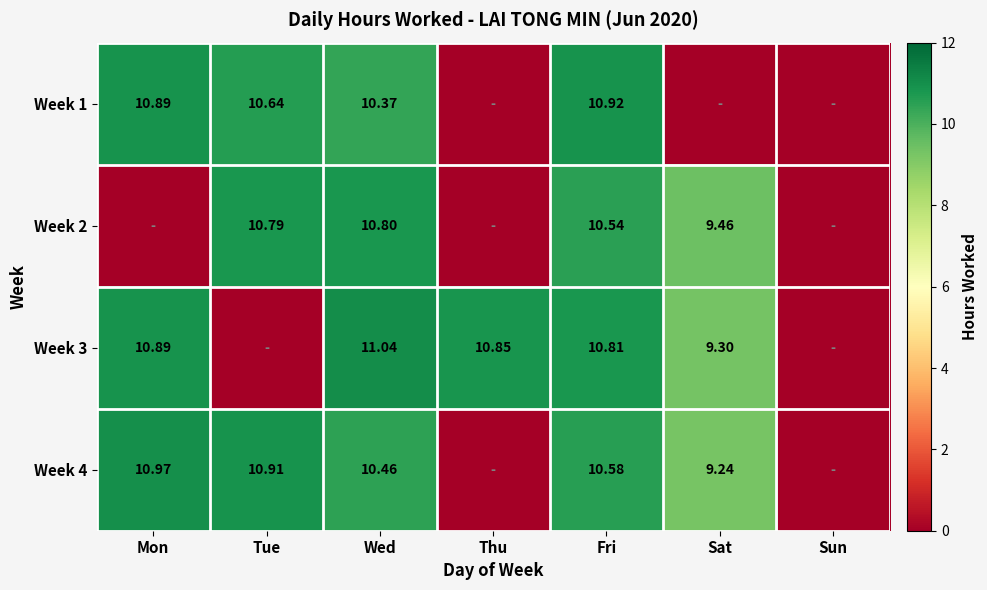

Is the value of Week 2 at Tue greater than the value of Week 1 at Tue?

Yes